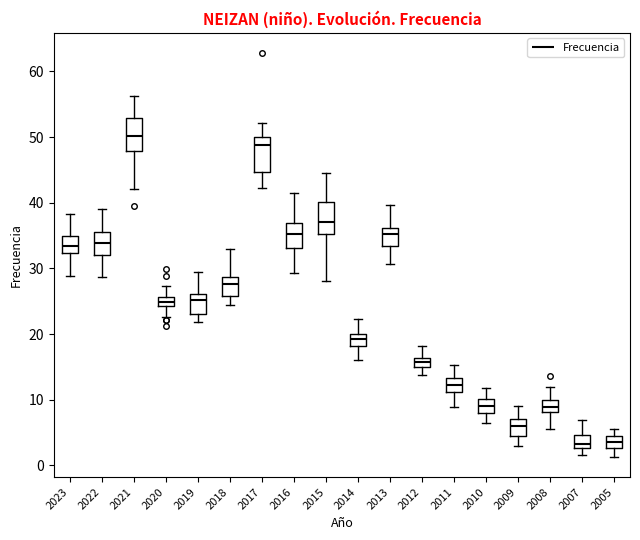

Where does the median line of the box at x = 2019 sit on the y-axis? The values are not printed on the chart, so give them approximately, as read against the axis.

25